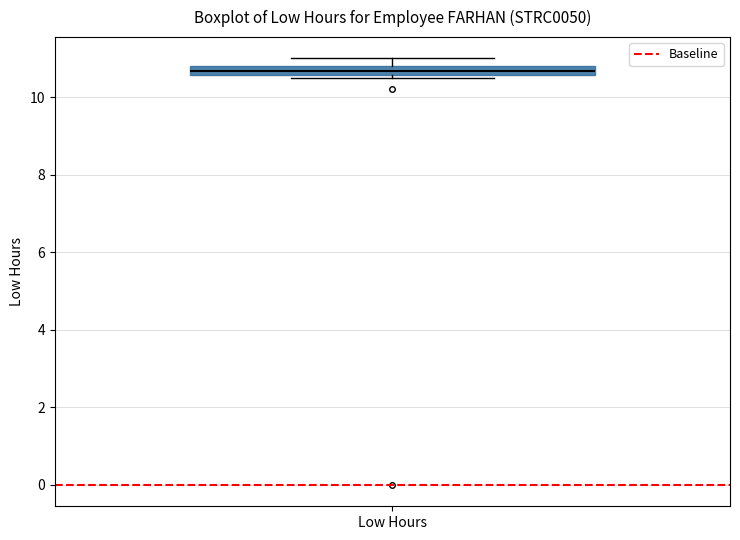

Where is the lower edge of the box for Low Hours on the y-axis? The values are not printed on the chart, so give them approximately, as read against the axis.

10.6